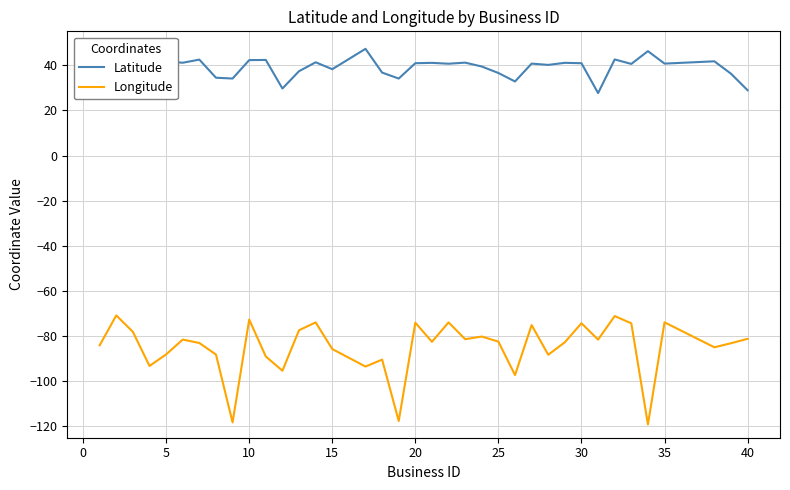

Which series has the largest total across all categories?

Latitude